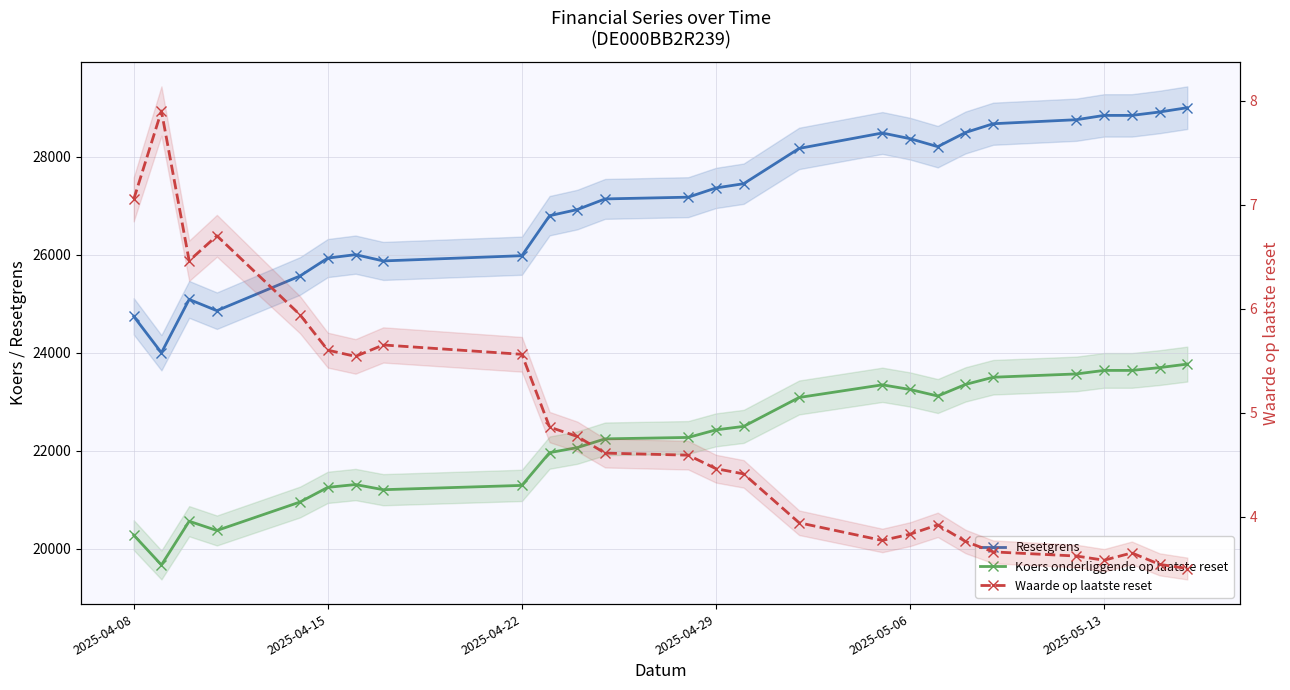

List the series in order of their peak value, lowest first.

Waarde op laatste reset, Koers onderliggende op laatste reset, Resetgrens